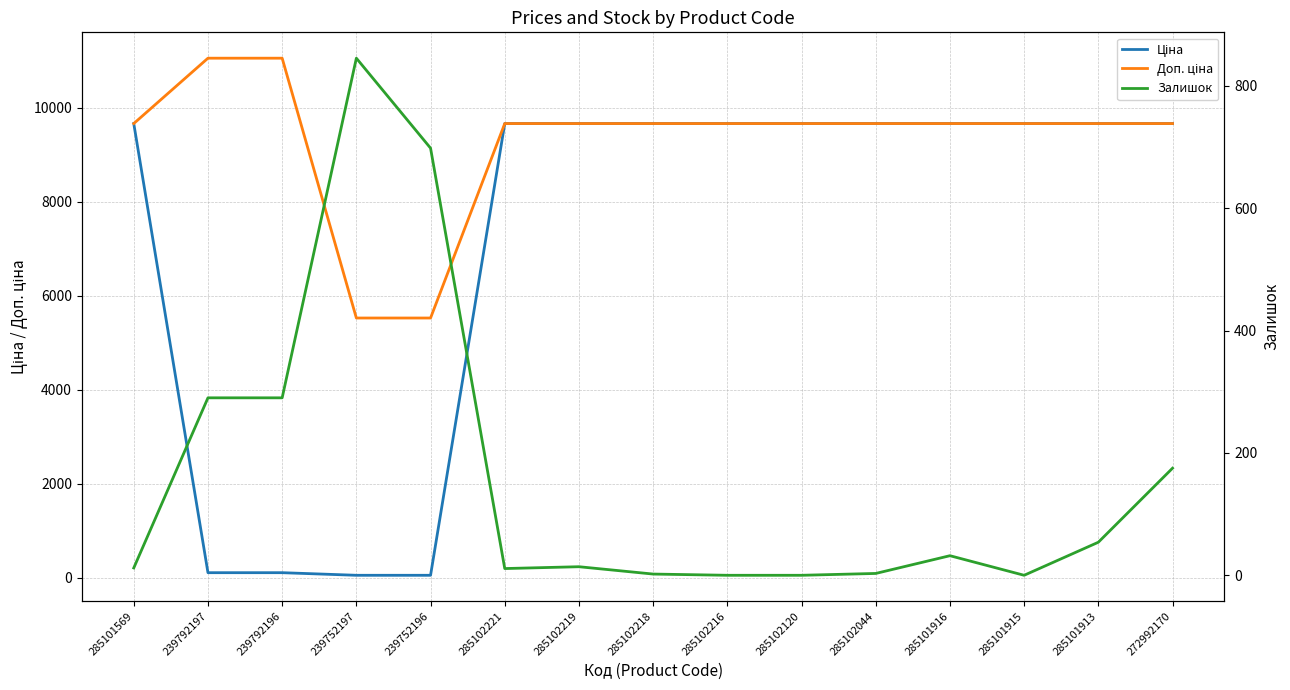

At 285102221, list the series in order from smallest to largest.

Залишок, Ціна, Доп. ціна